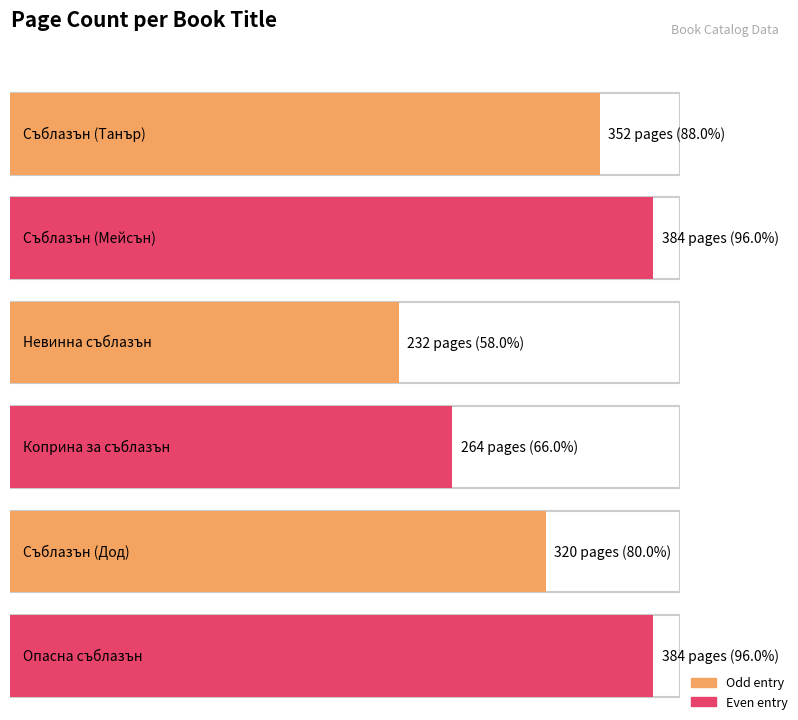

The value at Опасна
съблазън is 656. True or false?

False